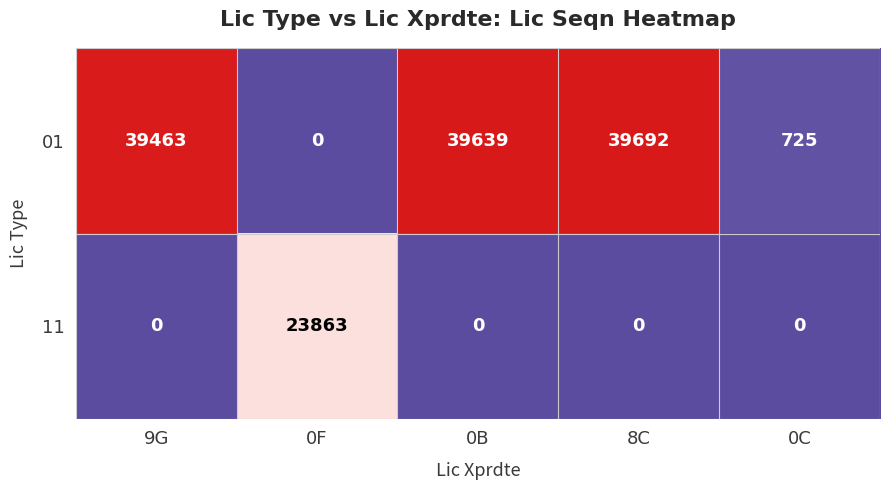

Where is 01 nearest to the value 19846?

0C